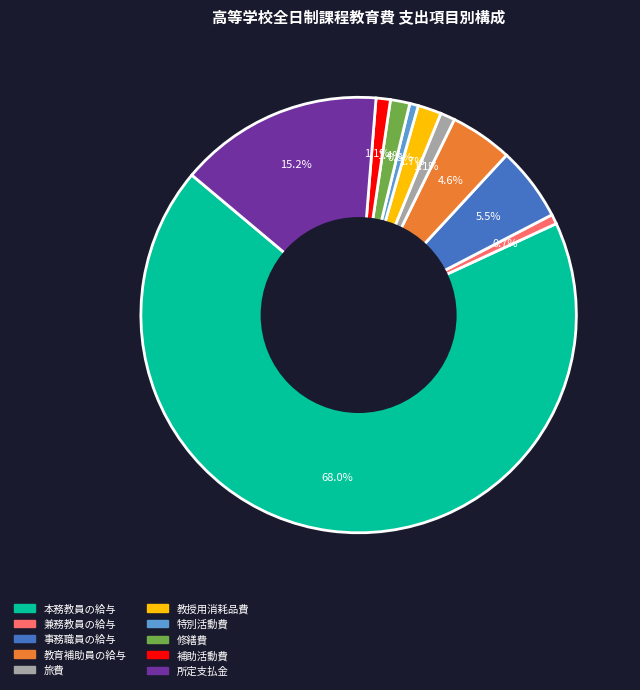

Which has a higher value, 補助活動費 or 教育補助員の給与?

教育補助員の給与